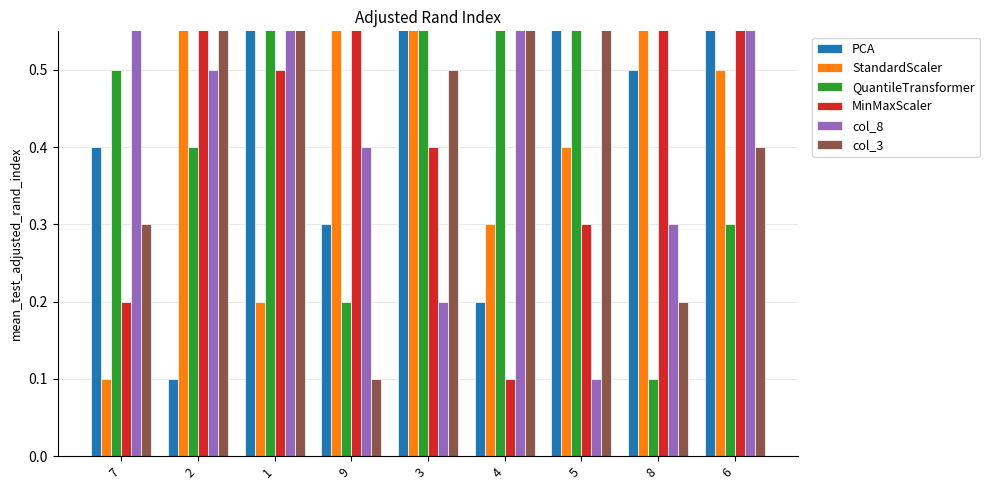

True or false: col_7 has a value of 1.5 at 3.

False